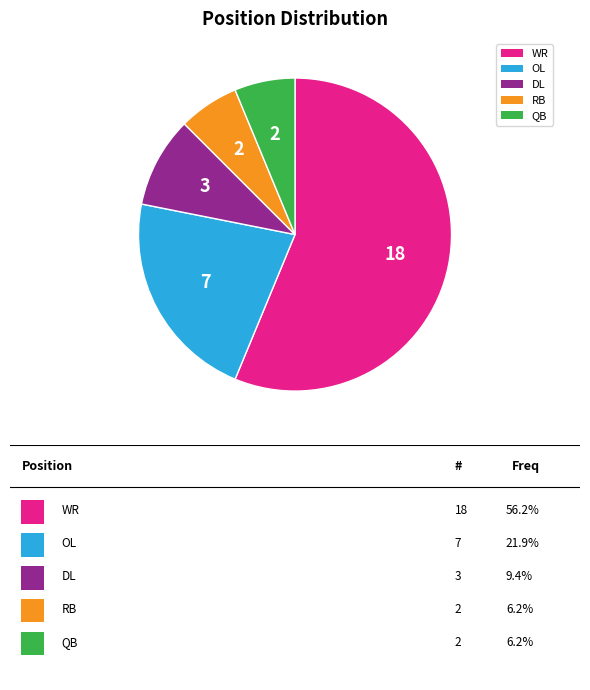

Is there any slice that represents more than half of the pie?

Yes